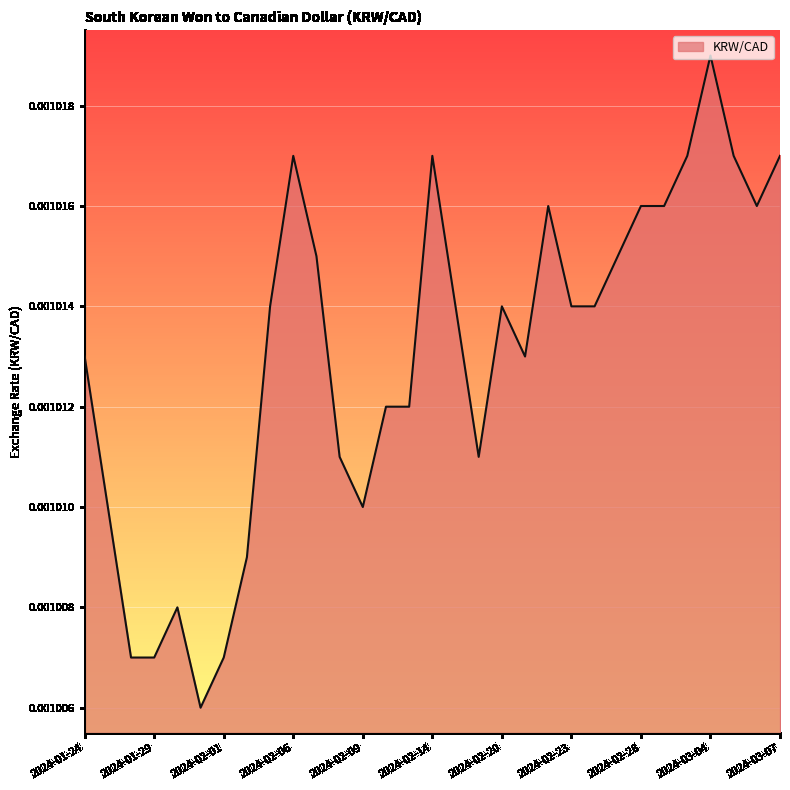

Which has a higher value, 2024-01-24 or 2024-03-07?

2024-03-07